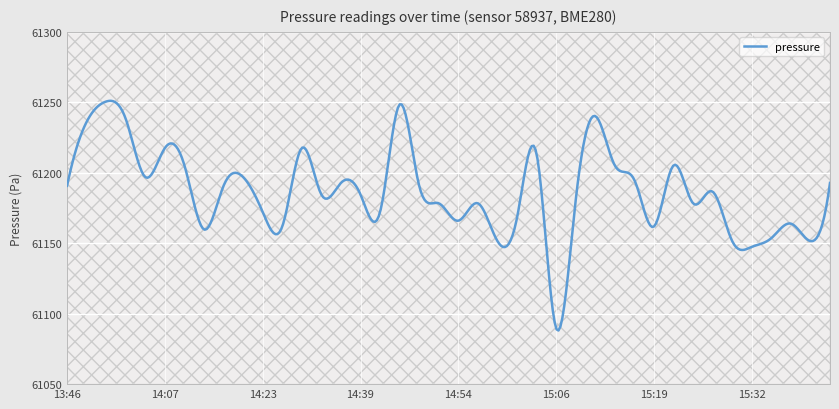

What is the approximate value at 15:32?

61147.4